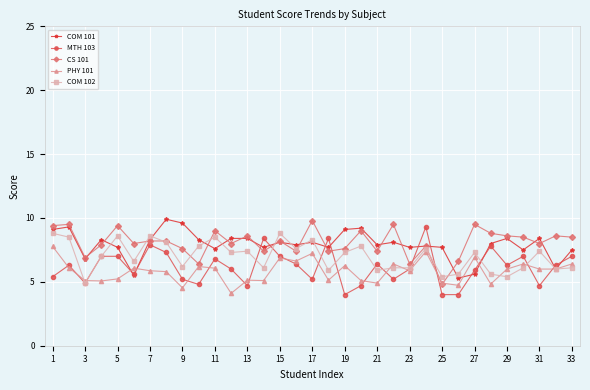

What is the highest value of the CS 101 series?

9.8